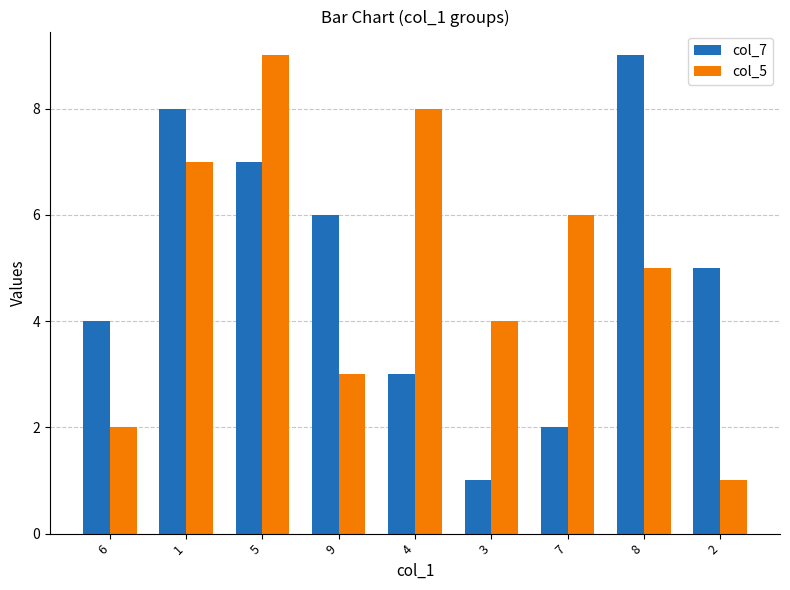

Is it true that col_5 equals 3 at 9?

True